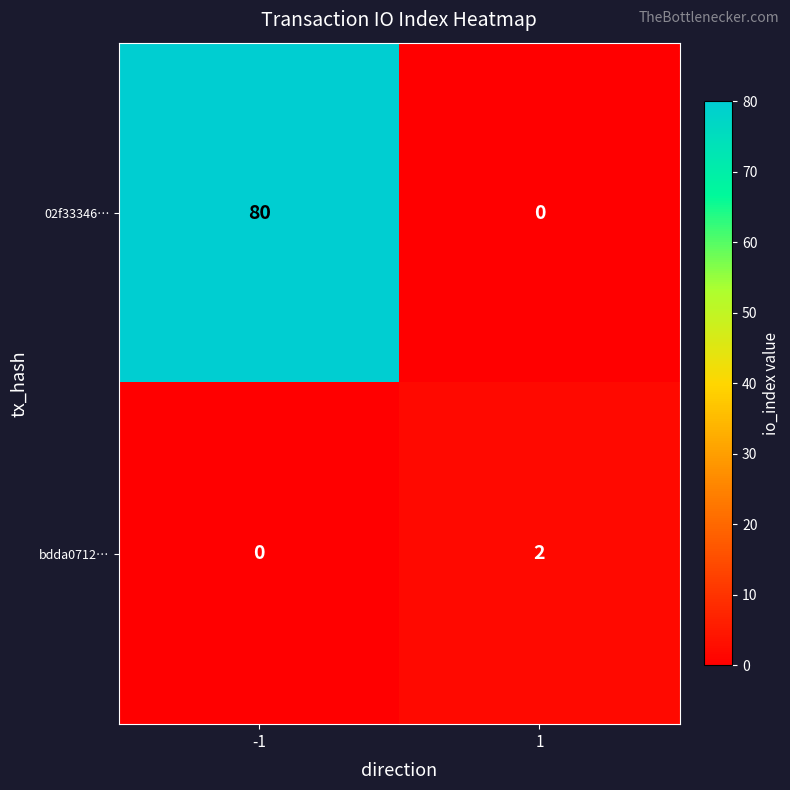

True or false: 02f33346… has a value of 0 at 1.

True